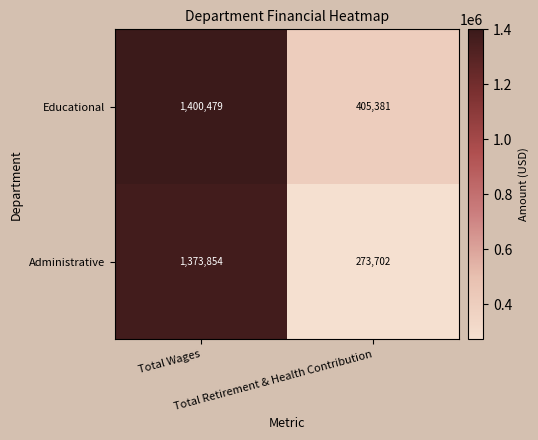

What is the minimum value shown in the chart?

273702